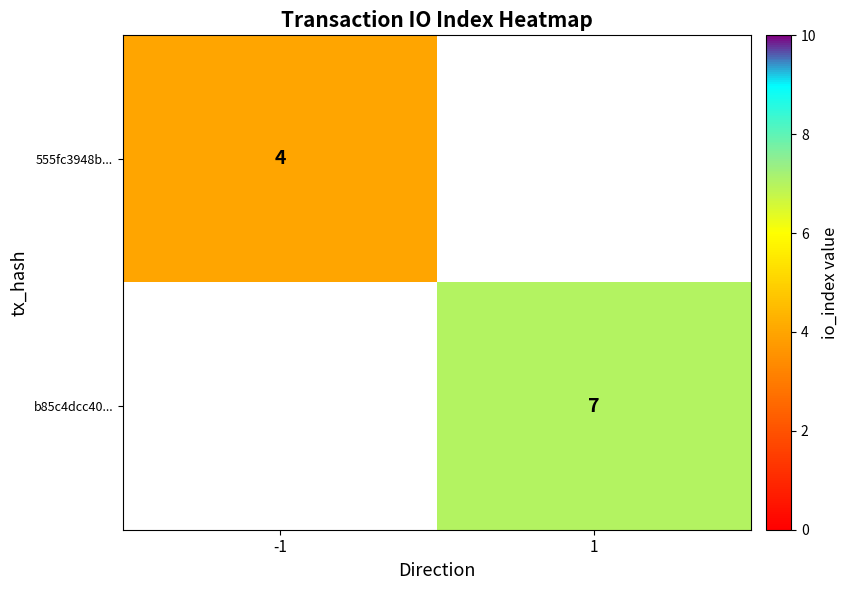

Is it true that 555fc3948b... equals 1 at -1?

False